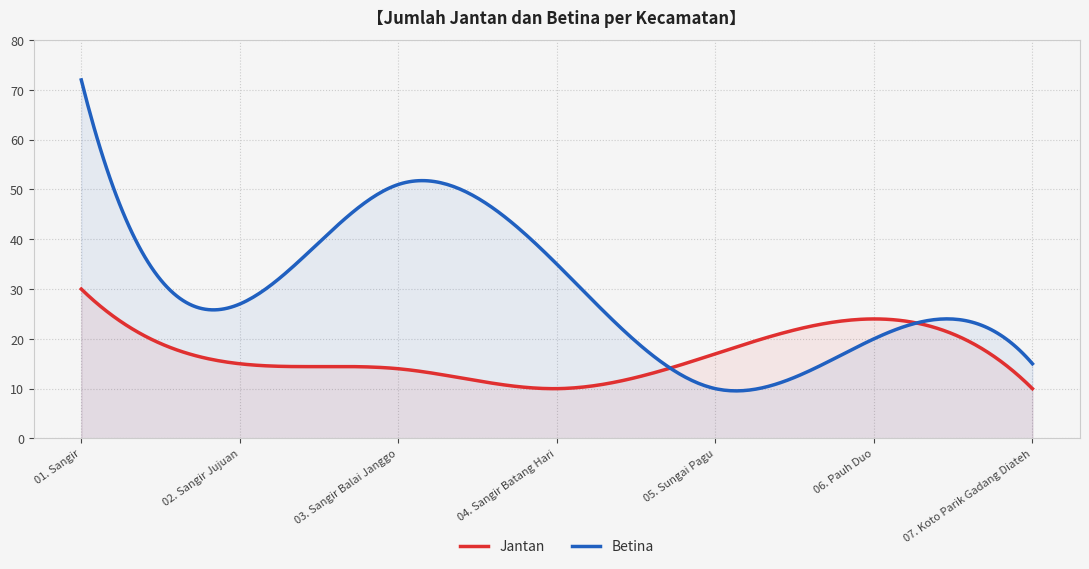

Where do Jantan and Betina first cross each other?

04. Sangir Batang Hari and 05. Sungai Pagu